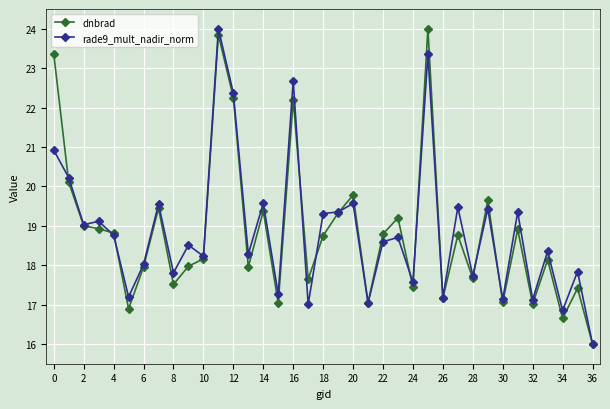

In rade9_mult_nadir_norm, how many points are higher than both neighbors (excluding endpoints)?

14